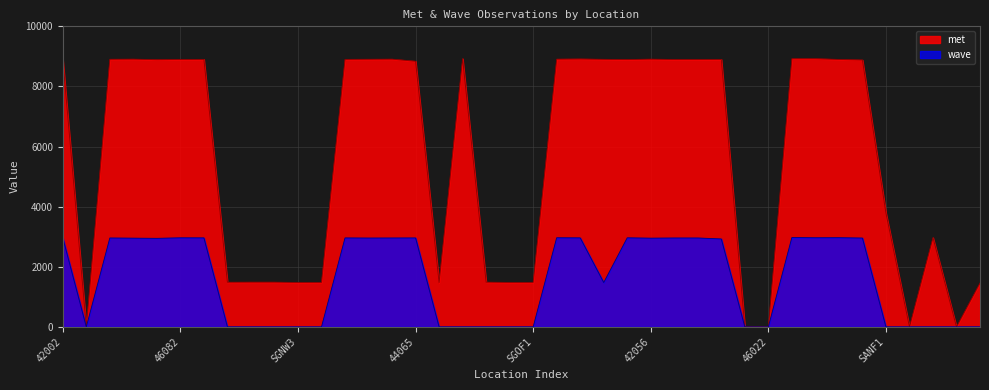

What is the sum of the wave values at 42056 and 46059?

4428